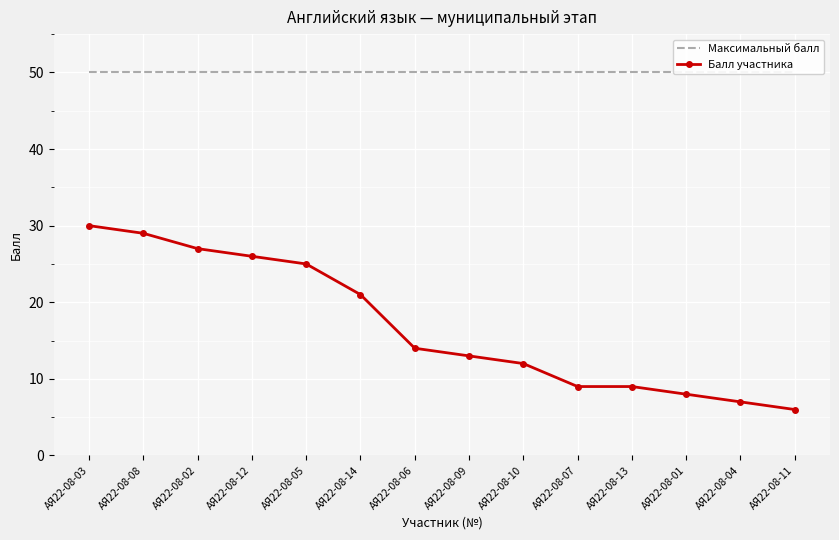

What is the total value across all series at АЯ22-08-11?

56